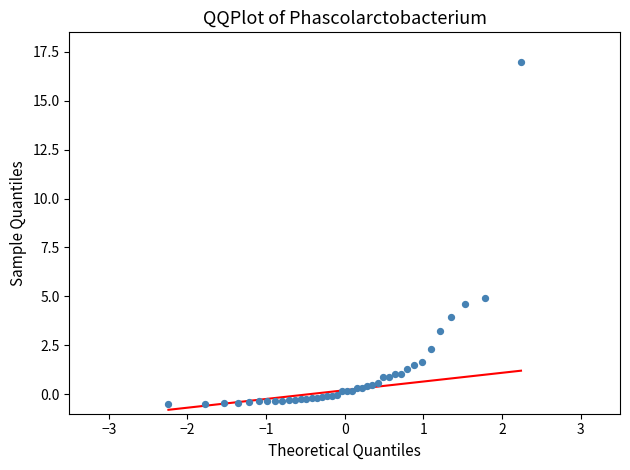

What Y value in the scatter plot is closest to 8?

4.9